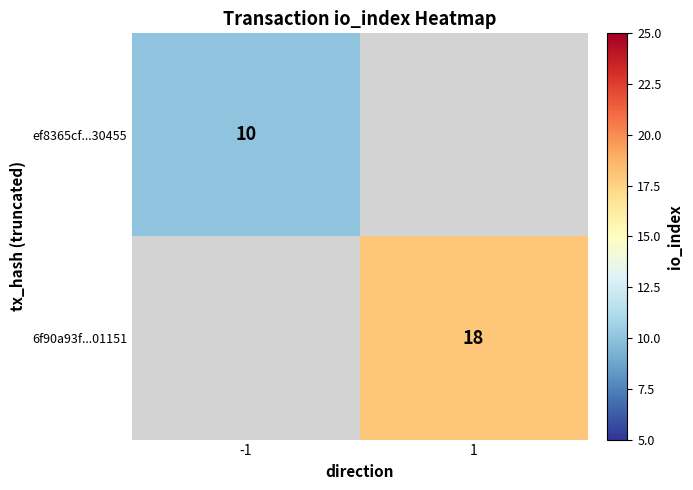

Is the value of ef8365cf...30455 at -1 greater than the value of 6f90a93f...01151 at 1?

No